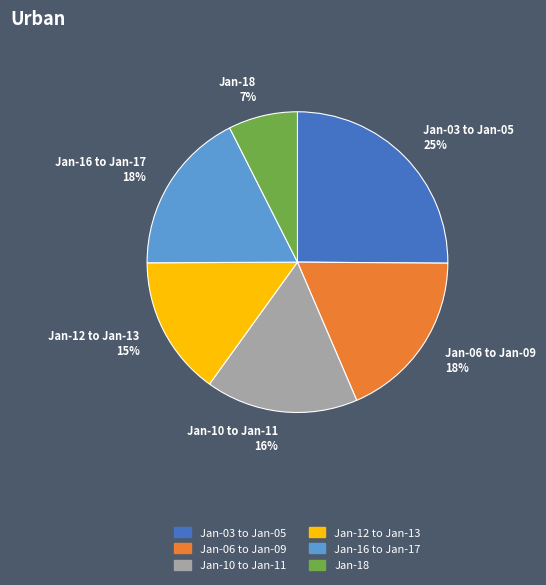

Is there any slice that represents more than half of the pie?

No